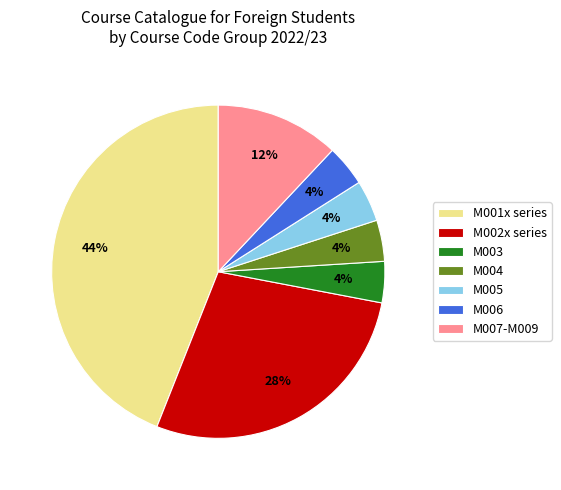

To the nearest percent, what percentage of the pie is M005?

4%